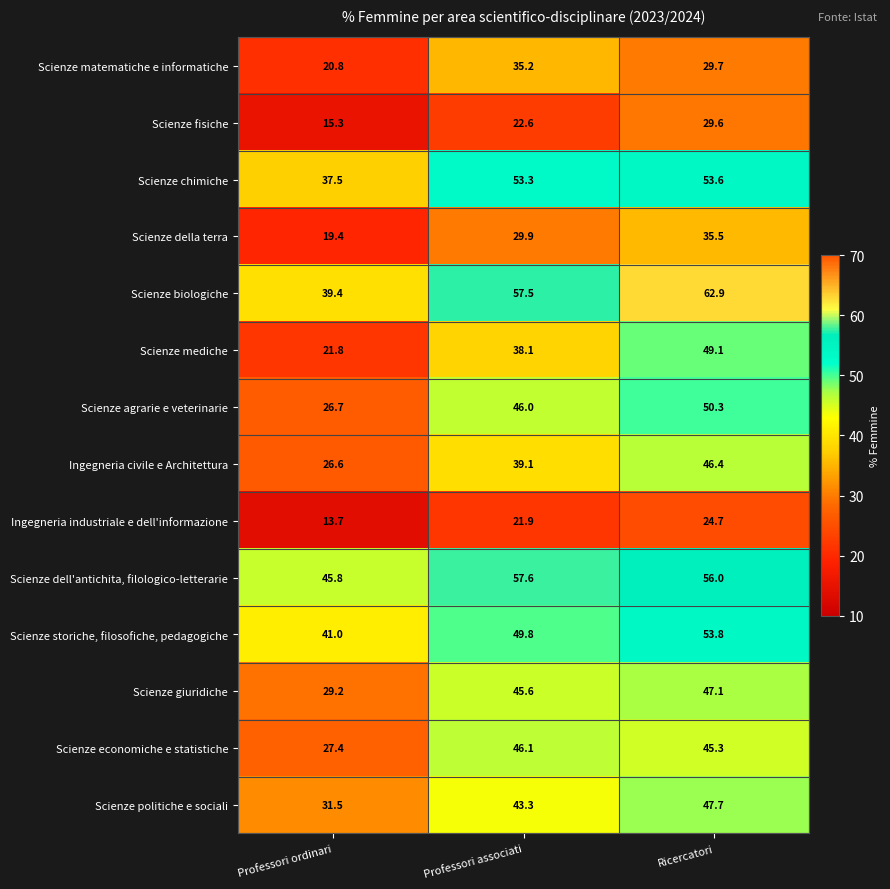

At how many categories does at least one series exceed 19?

3